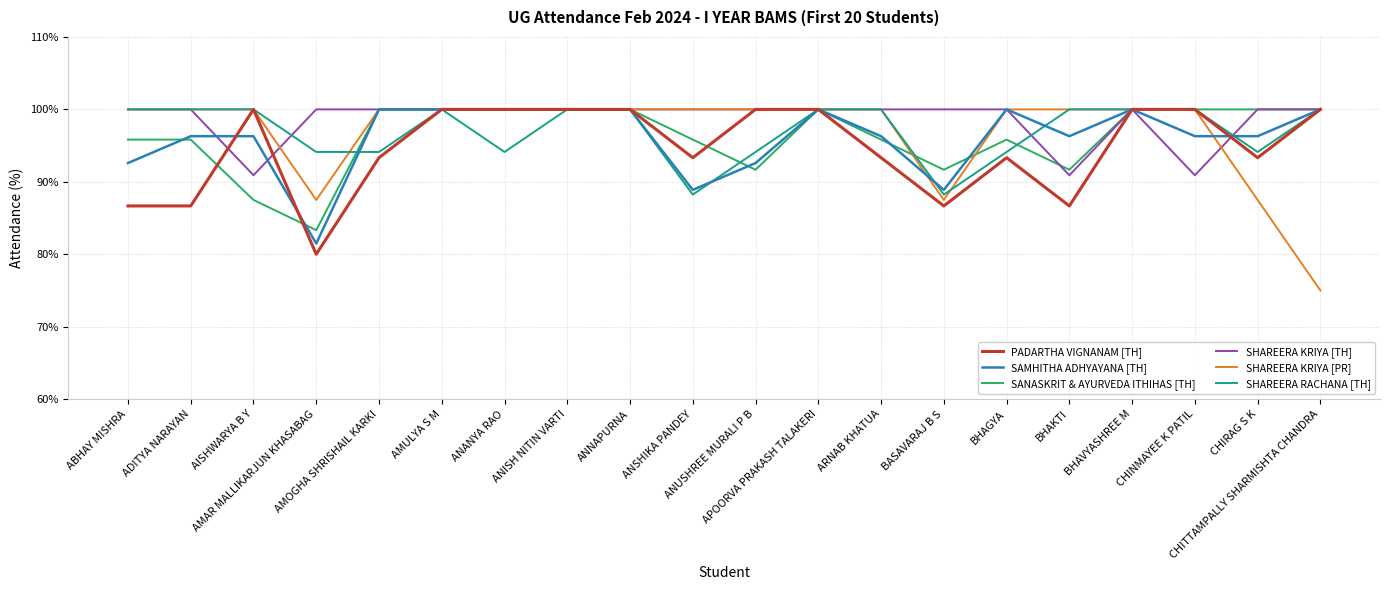

Which series has the widest spread of values?

SHAREERA KRIYA [PR]